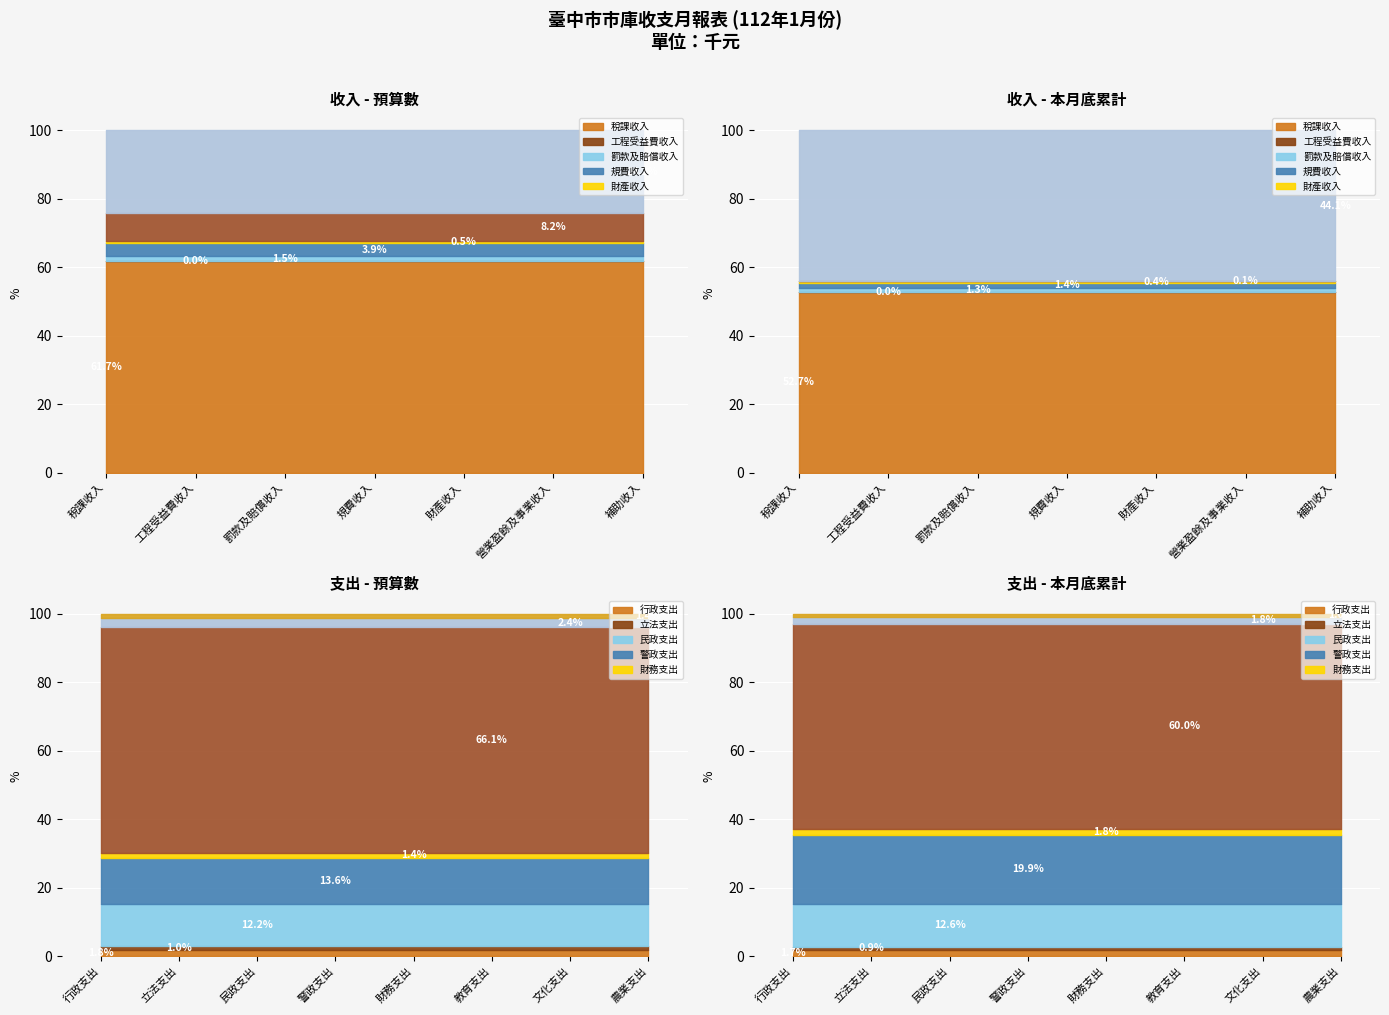

What is the label of the 3rd point from the right?

財產收入